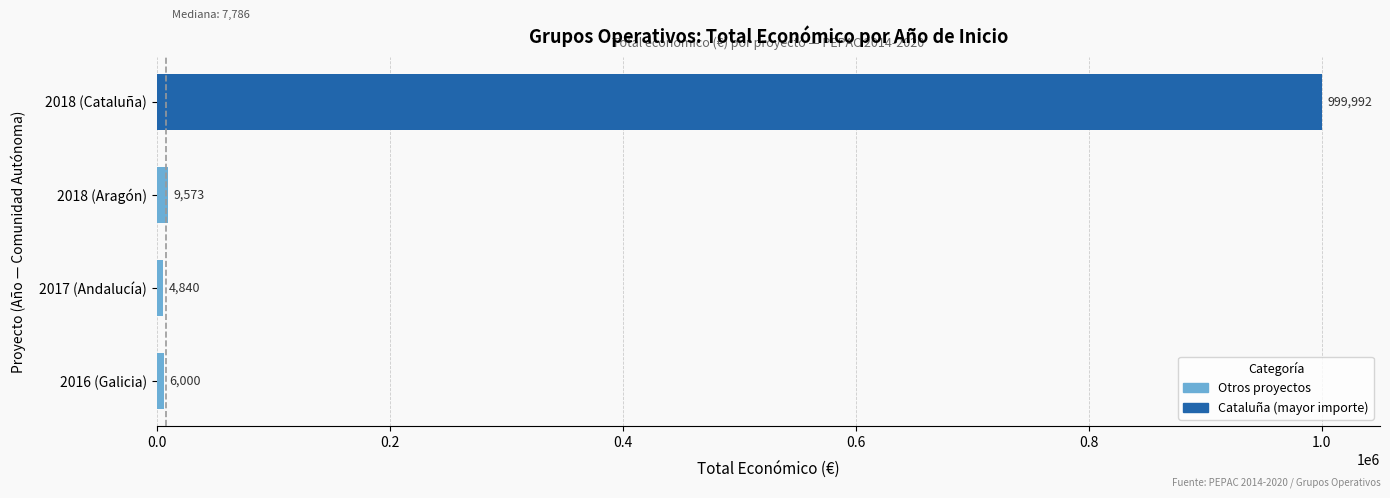

Are the bars grouped side by side (vs. stacked)?

No